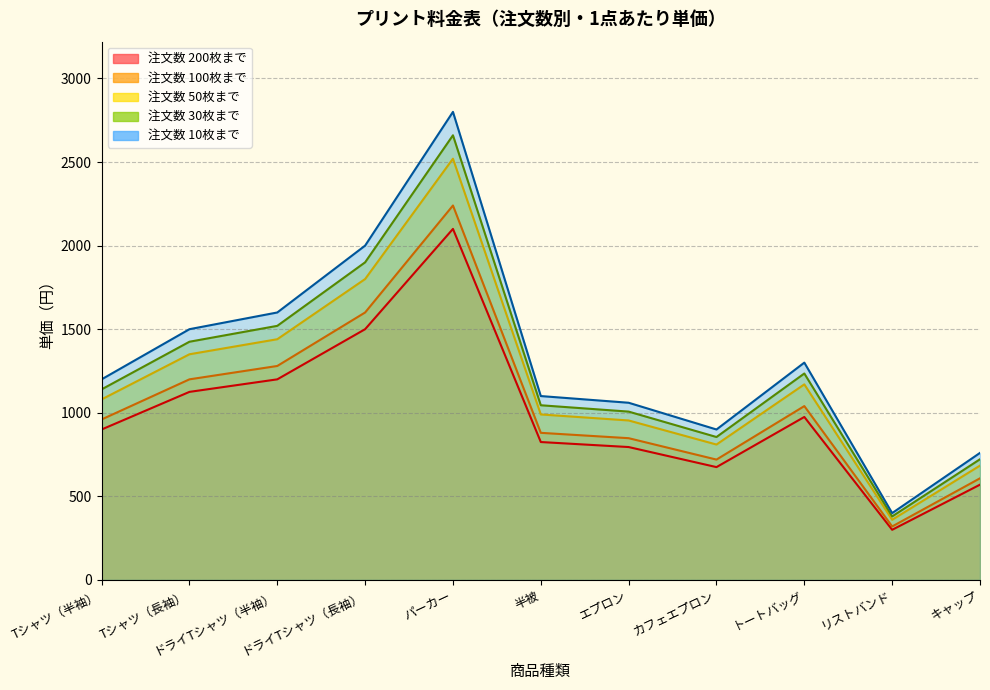

Which series changed the most between Tシャツ（長袖） and ドライTシャツ（長袖）?

30